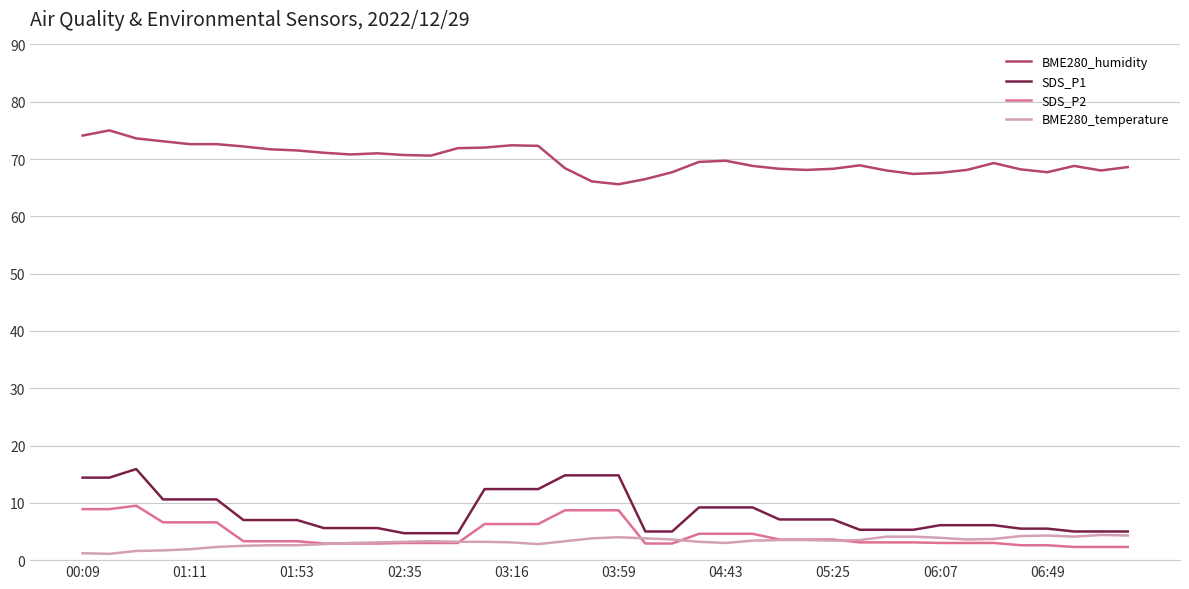

What are all the series names shown in the legend?

BME280_humidity, SDS_P1, SDS_P2, BME280_temperature